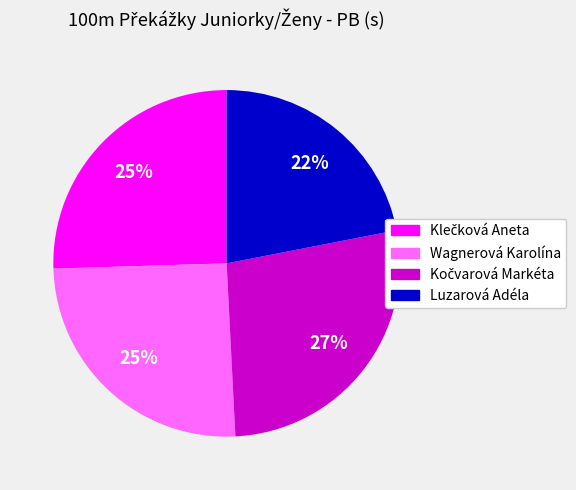

Does Wagnerová Karolína account for over 50% of the chart?

No